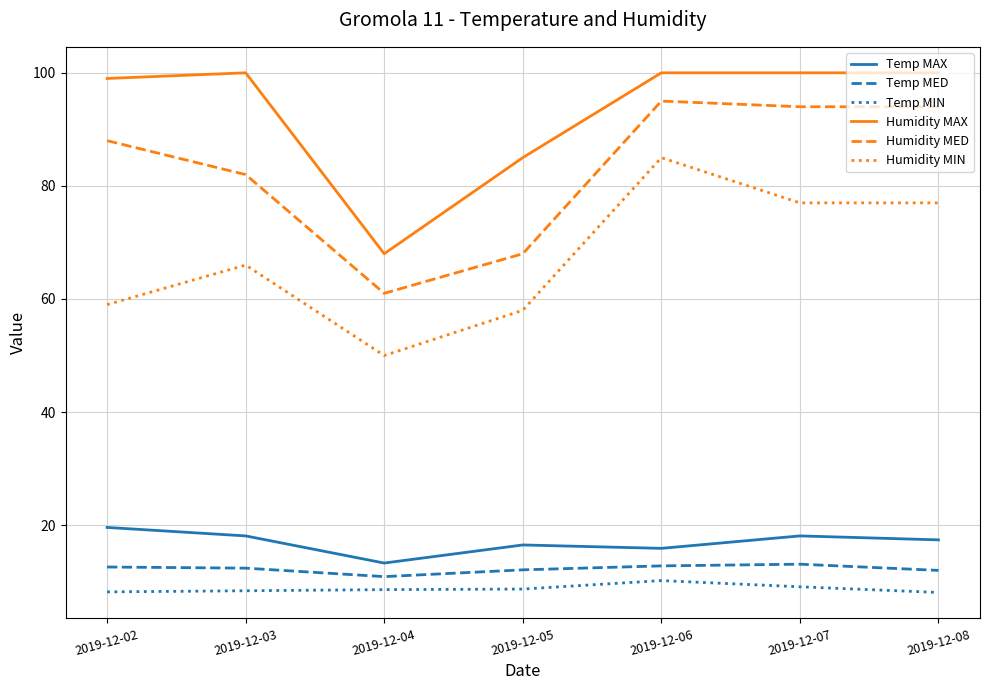

What is the difference between the Humidity MIN values at 2019-12-06 and 2019-12-04?

35.0